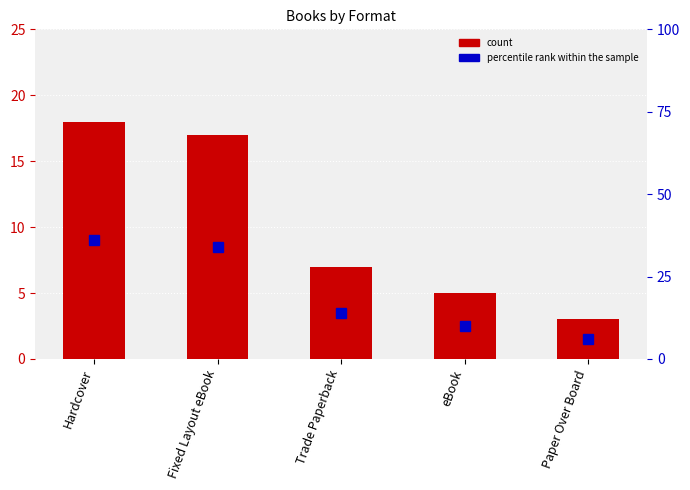

Rank the series by their average value, from lowest to highest.

count, percentile rank within the sample